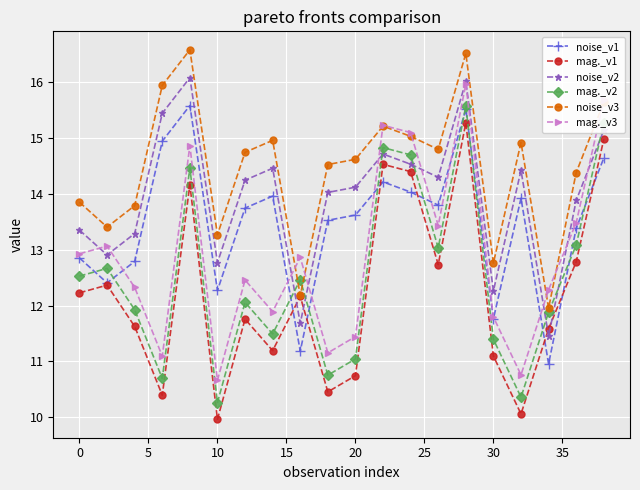

What is the sum of all mag._v1 values?

244.5